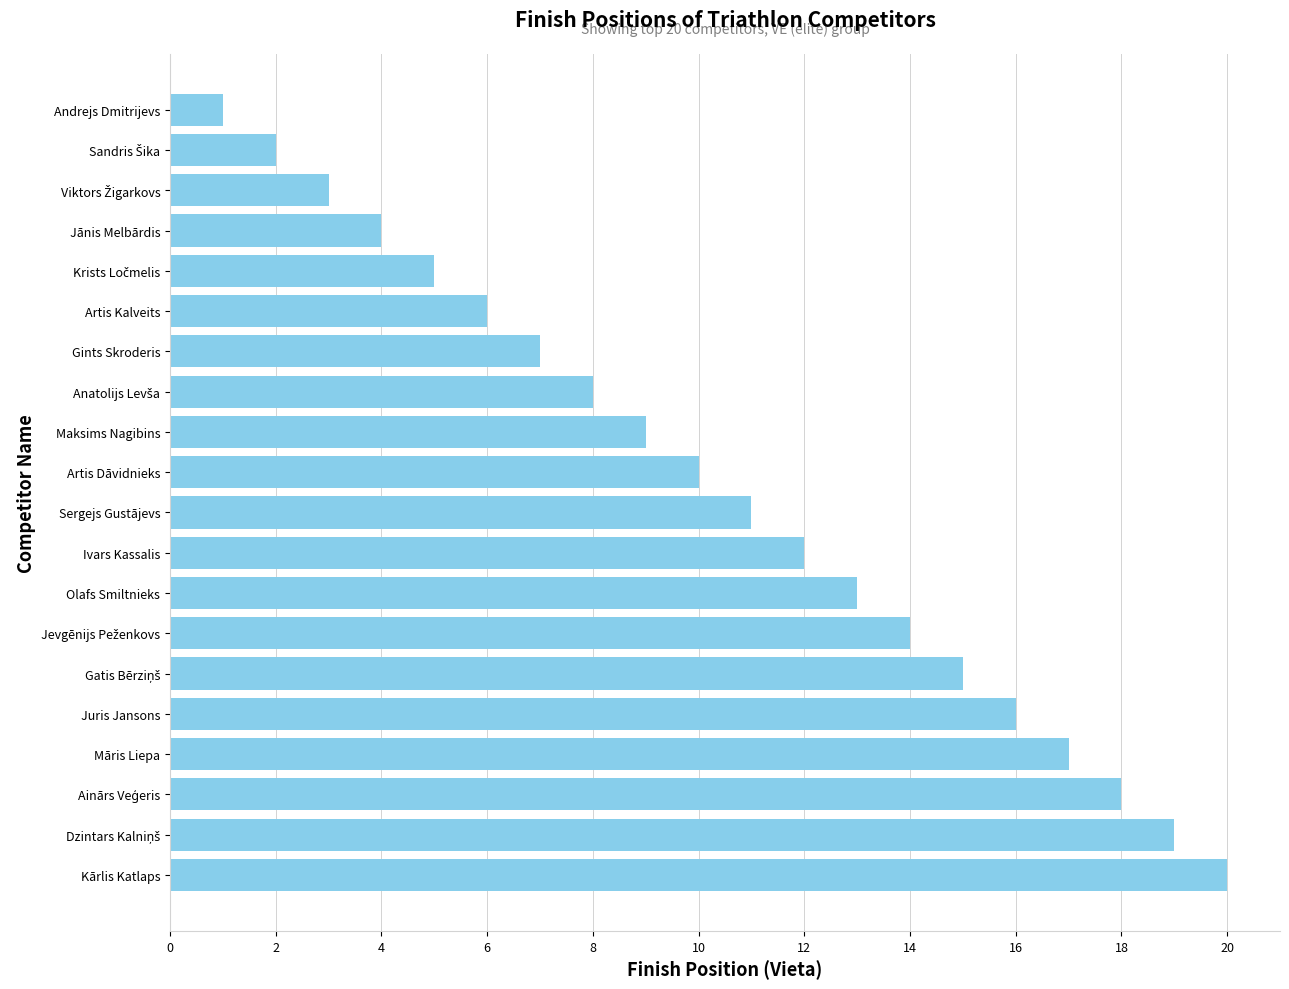

Where is the data nearest to the value 10?

Artis Dāvidnieks